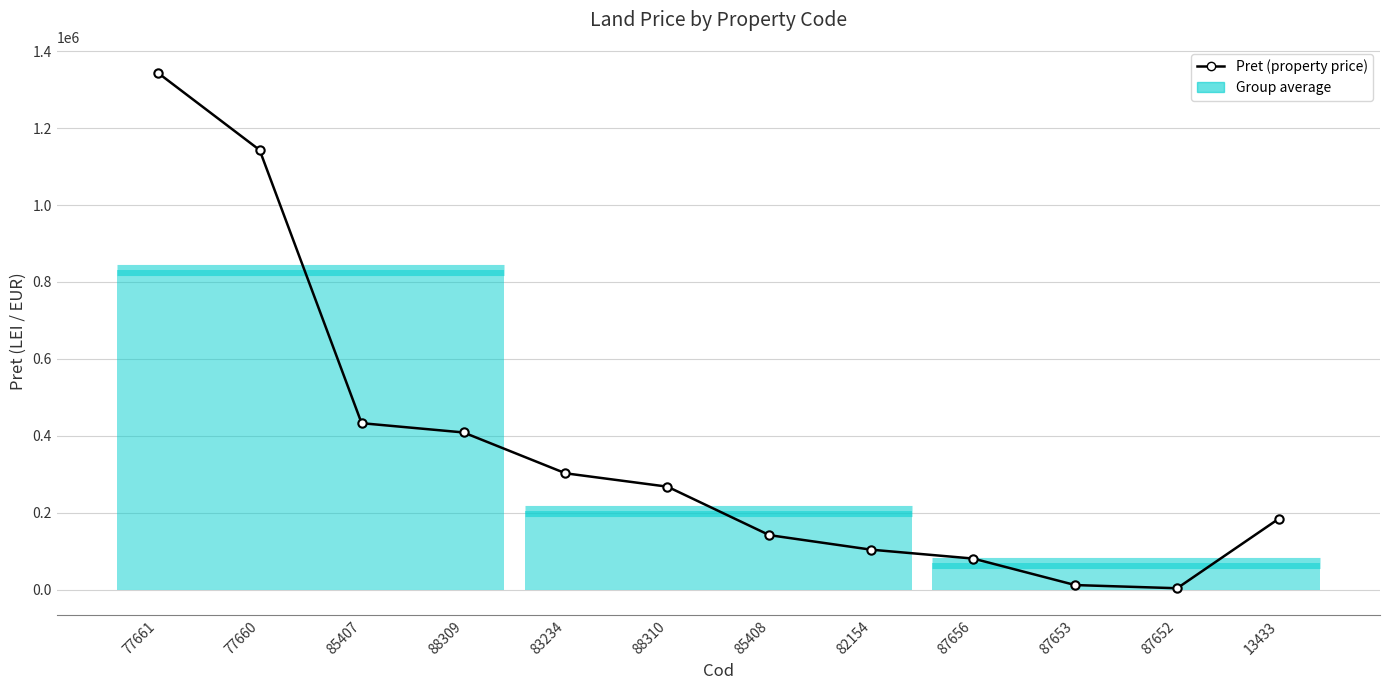

What is the maximum value shown in the chart?

1344150.0